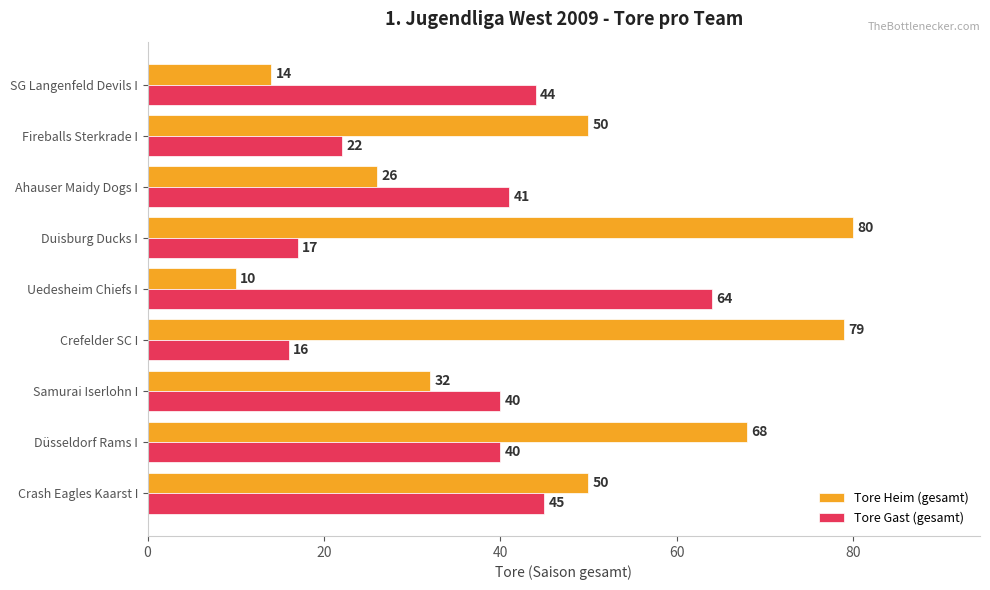

What is the approximate value of Tore Heim (gesamt) at Fireballs Sterkrade I?

50